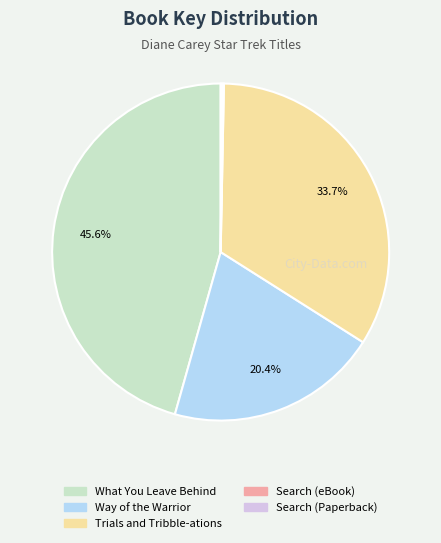

What is the ratio of the value at Trials and Tribble-ations to the value at What You Leave Behind?

0.7